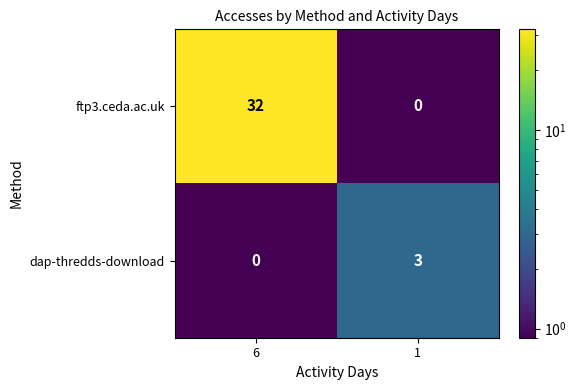

What is the sum of all dap-thredds-download values?

3